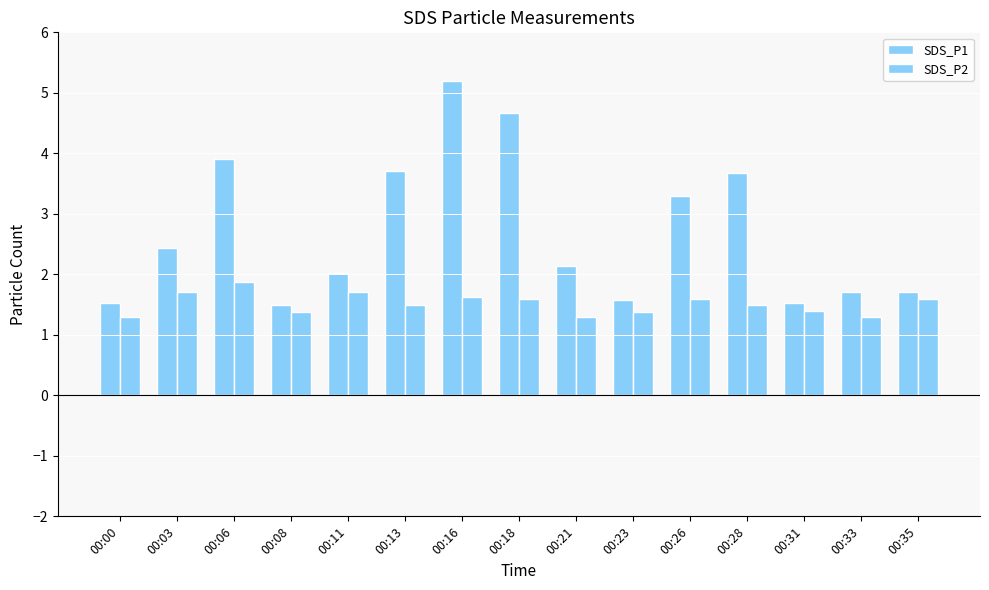

True or false: SDS_P1 has a value of 1.7 at 00:33.

True